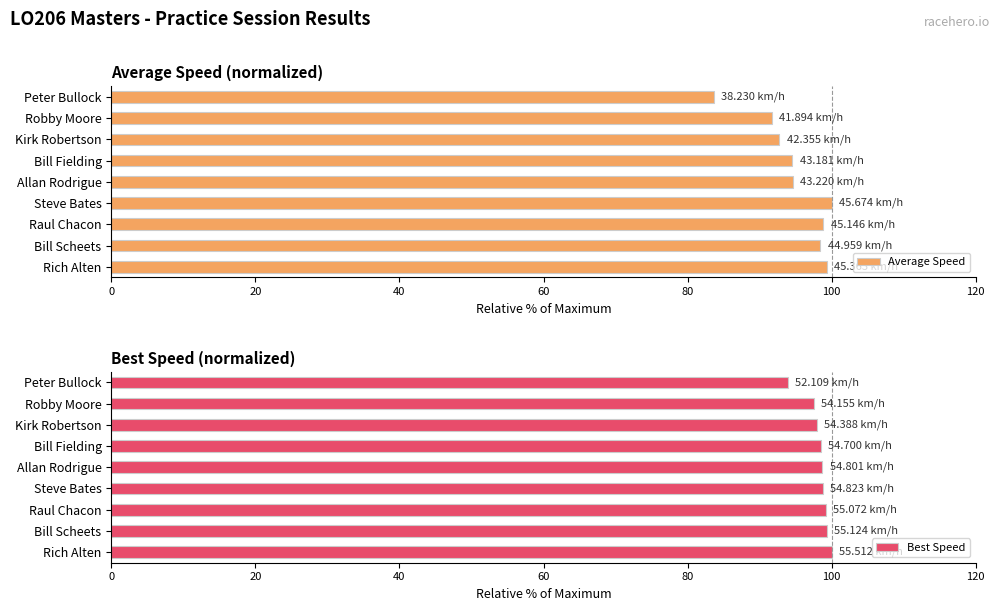

Reading left to right, transcribe all the data shown in this chart.

Average Speed: 99.3	98.4	98.8	100.0	94.6	94.5	92.7	91.7	83.7
Best Speed: 100.0	99.3	99.2	98.8	98.7	98.5	98.0	97.6	93.9